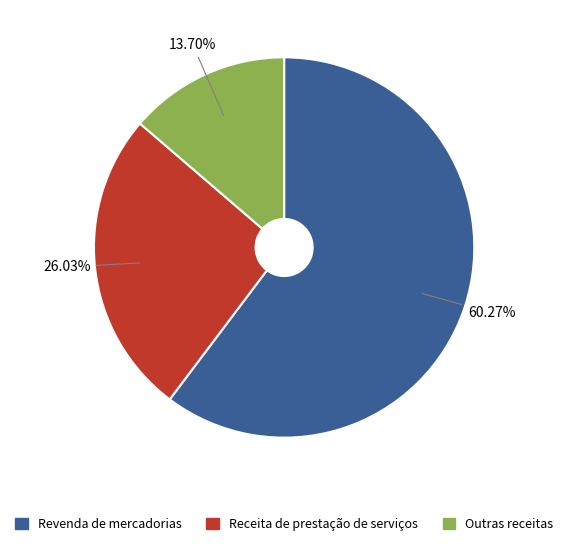

Is there a majority slice in this chart?

Yes